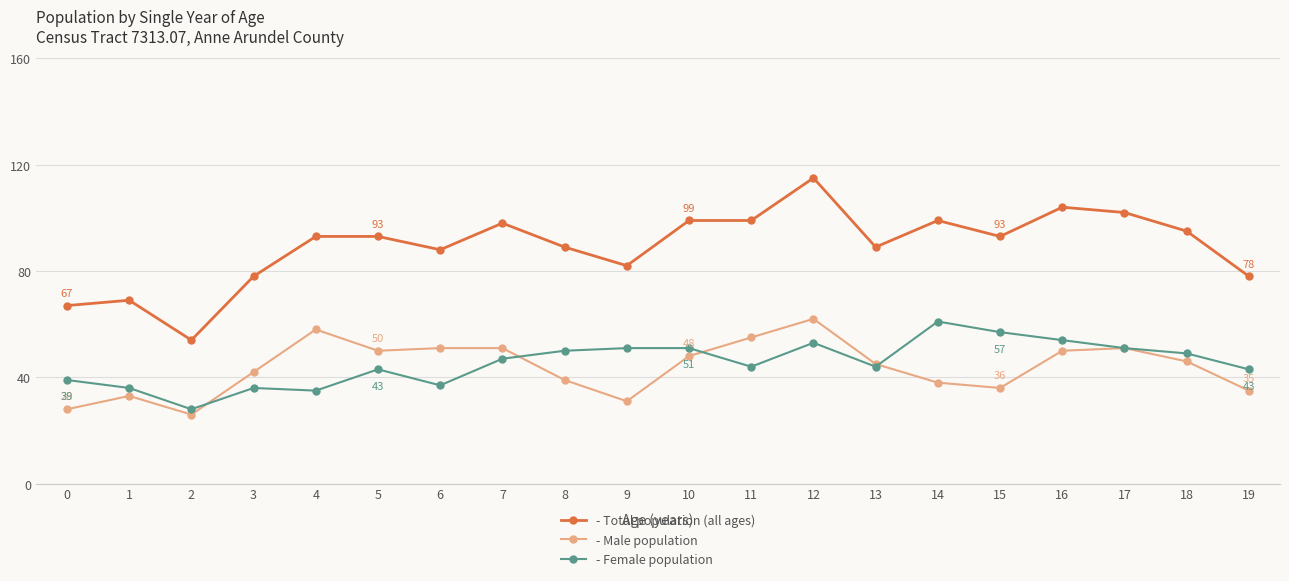

At which label does - Female population reach its peak?

14